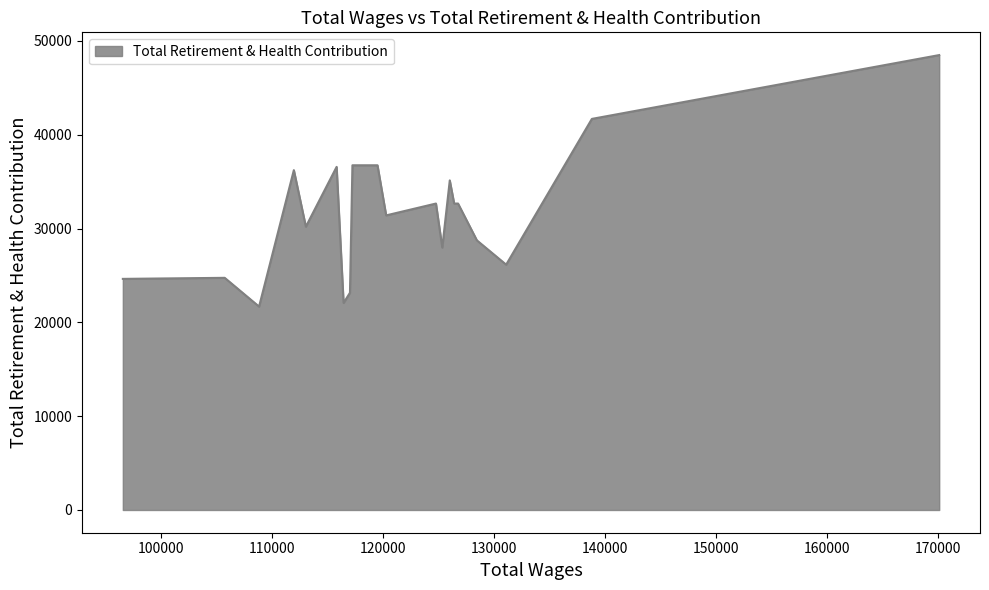

What is the average value?

31520